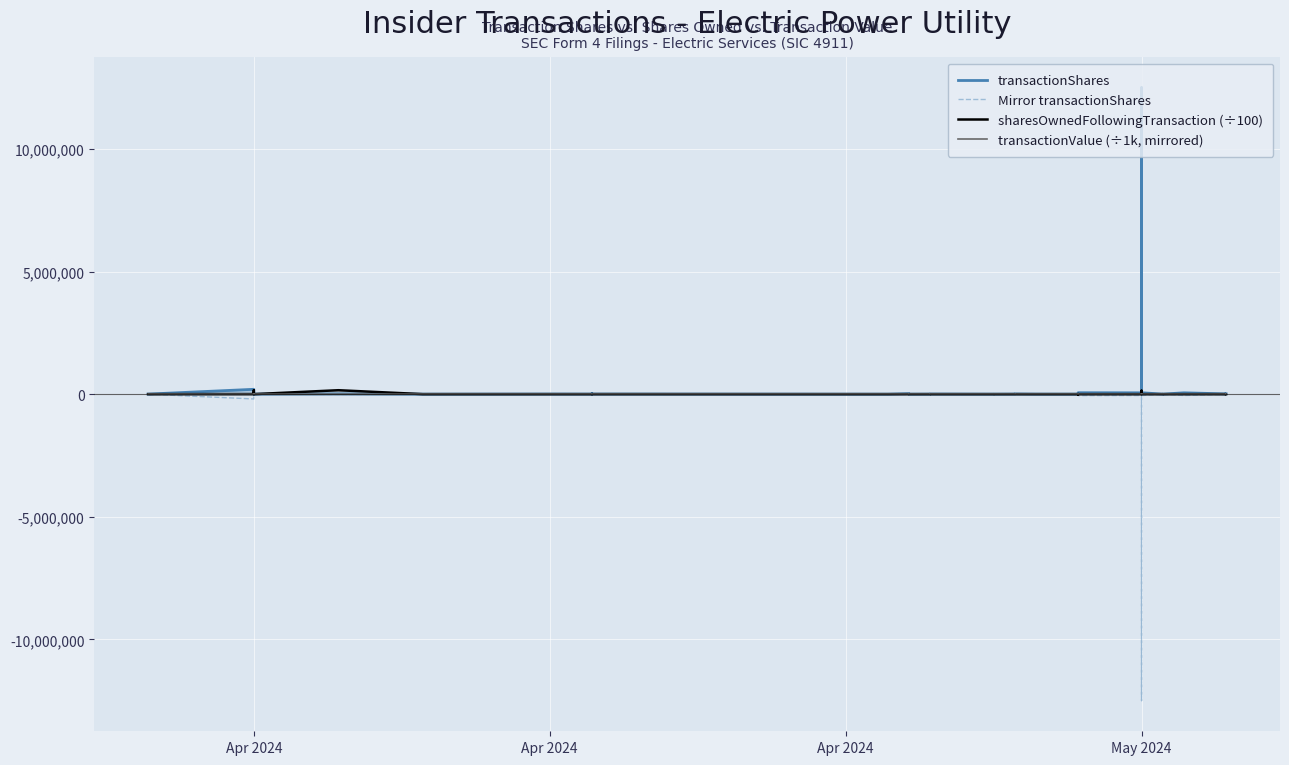

What is the average value of the transactionValue (÷1k, mirrored) series?

-678.4